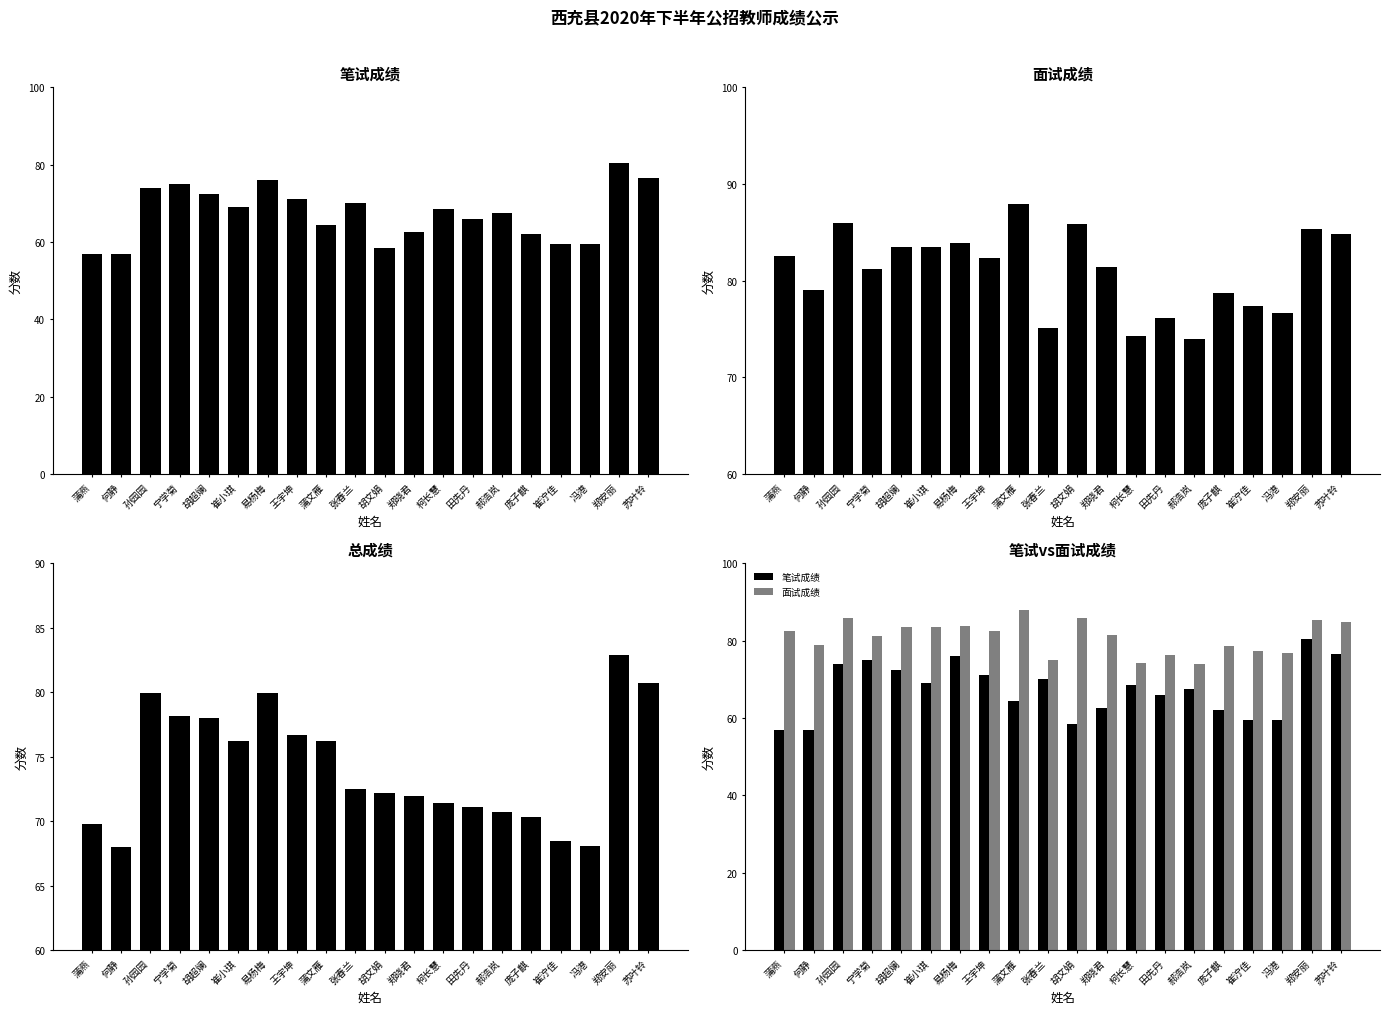

Which series changed the most between 孙园园 and 易杨梅?

面试成绩